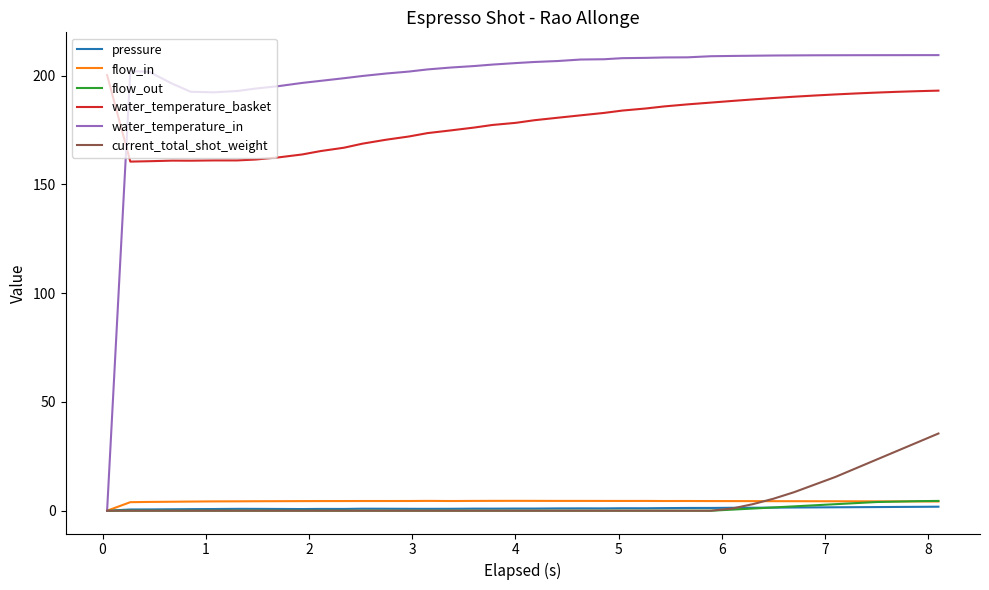

Which series has the largest total across all categories?

water_temperature_in